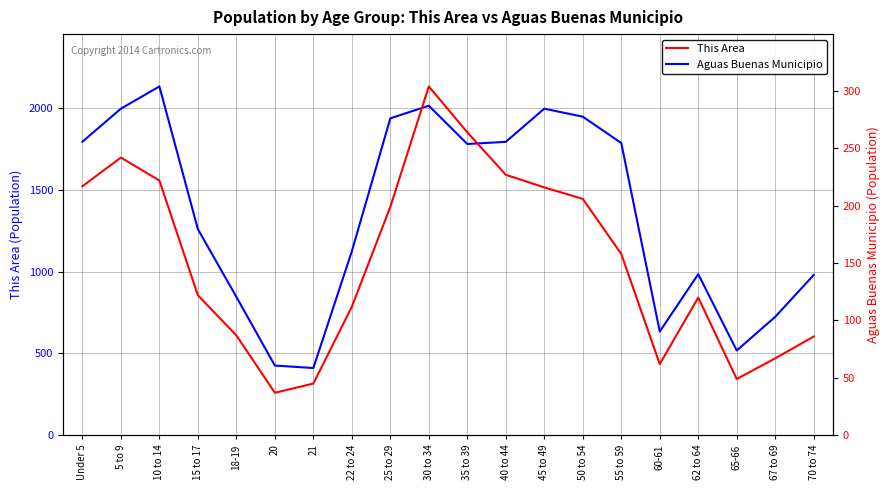

The value of This Area at 21 is 29. True or false?

False